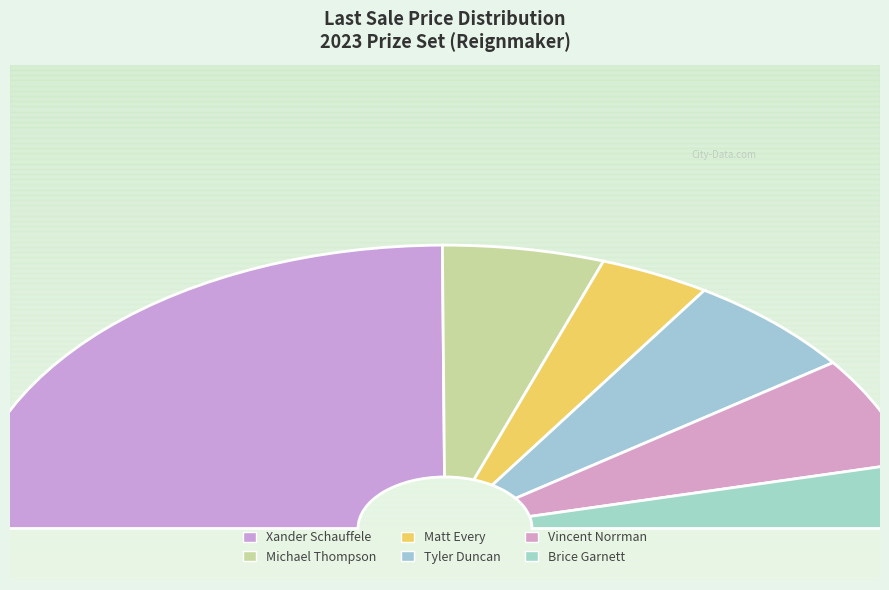

To the nearest percent, what is the average slice percentage?

17%